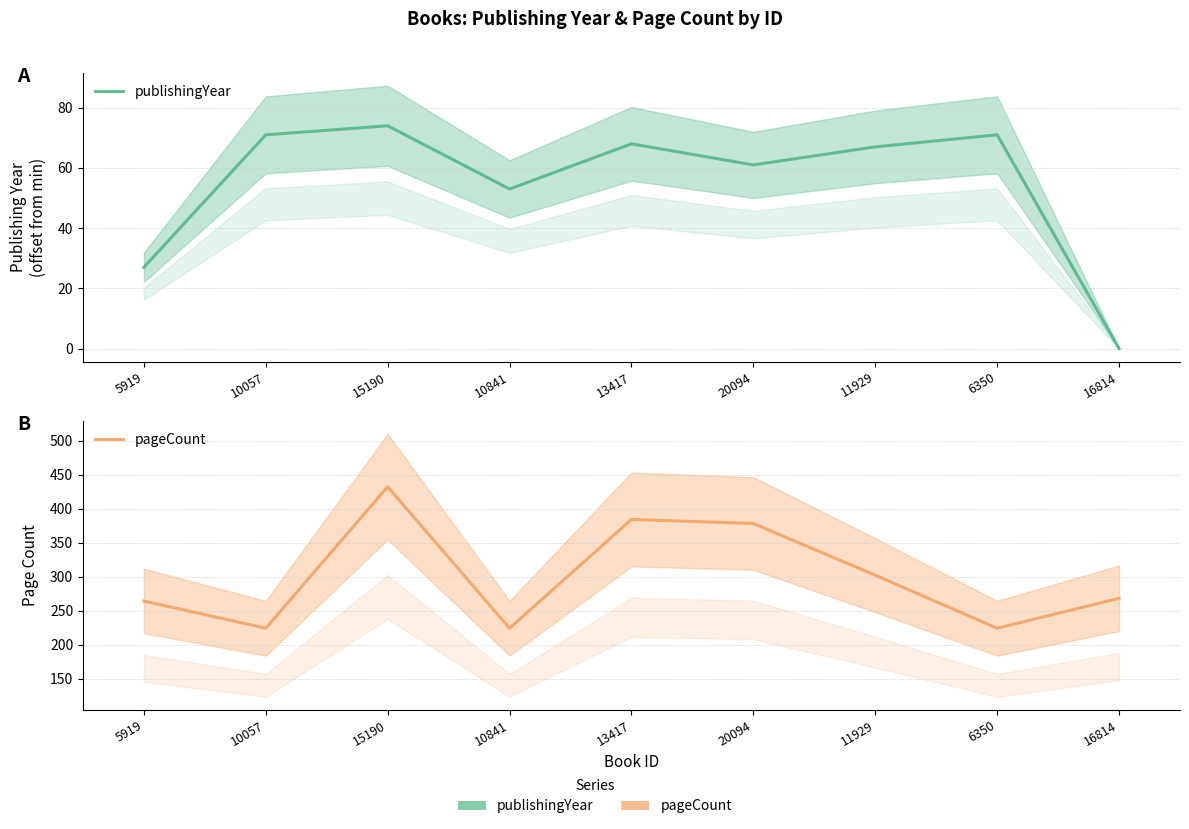

Which series has the largest total across all categories?

pageCount